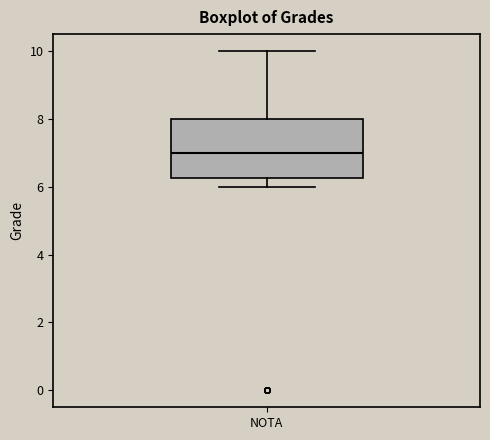

Where does the median line of the box for NOTA sit on the y-axis? The values are not printed on the chart, so give them approximately, as read against the axis.

7.0